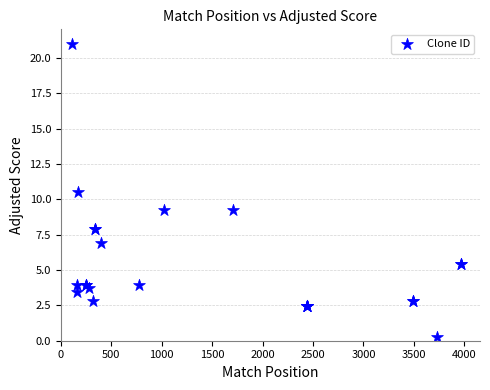

What Y value in the scatter plot is closest to 10?

10.5